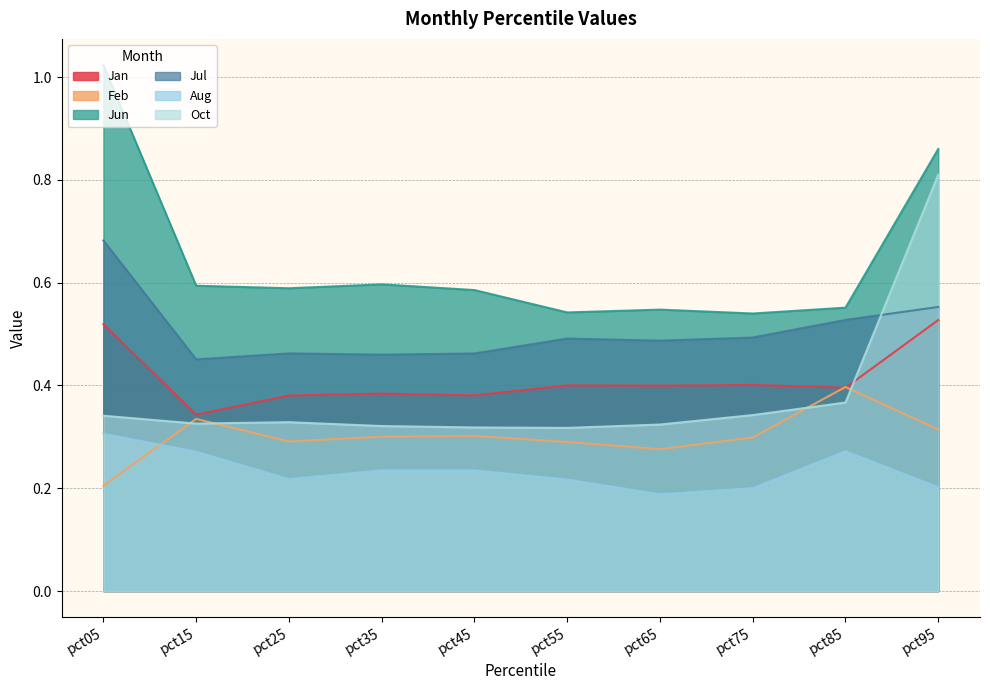

Where is Feb nearest to the value 0?

pct05